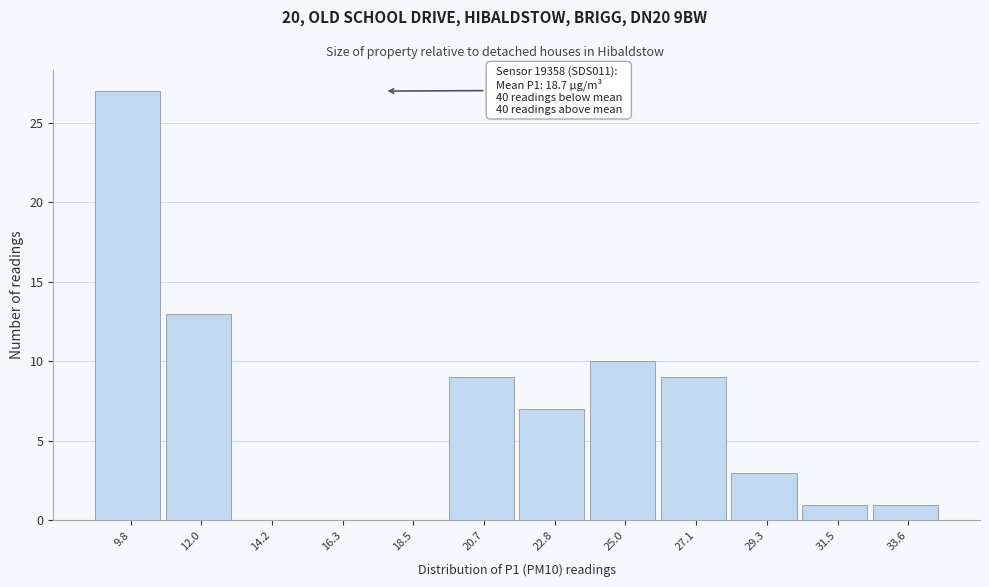

Reading left to right, extract all data points from this chart.

9.8=27	12.0=13	14.2=0	16.3=0	18.5=0	20.7=9	22.8=7	25.0=10	27.1=9	29.3=3	31.5=1	33.6=1